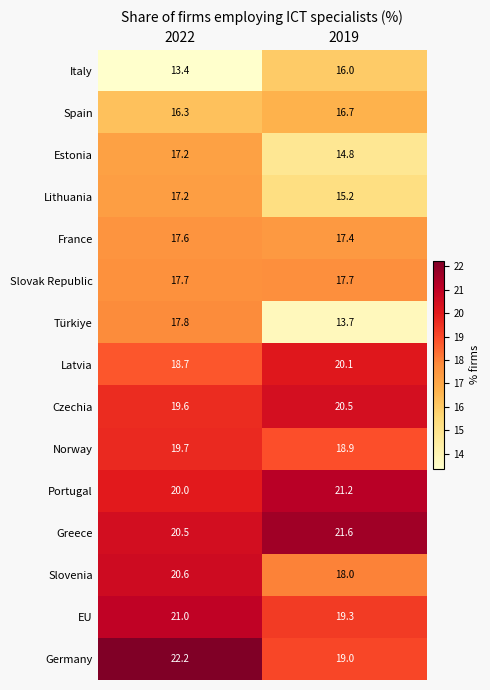

The Norway series shows 18.9 at 2019. True or false?

True